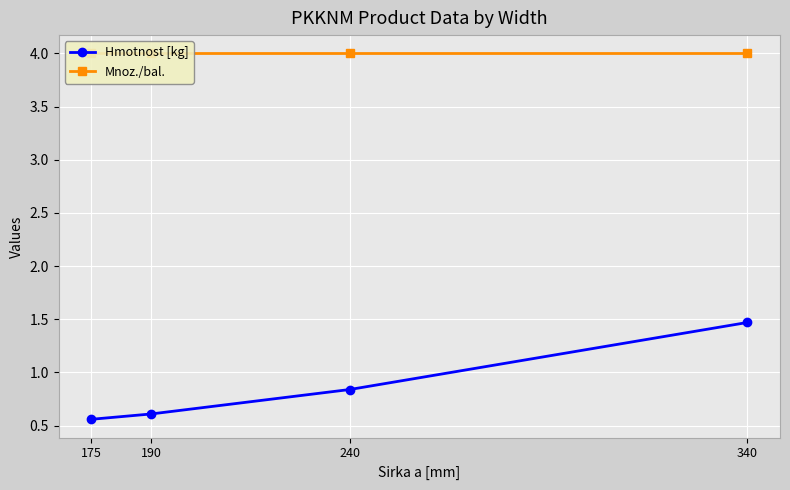

How many lines are shown in the chart?

2